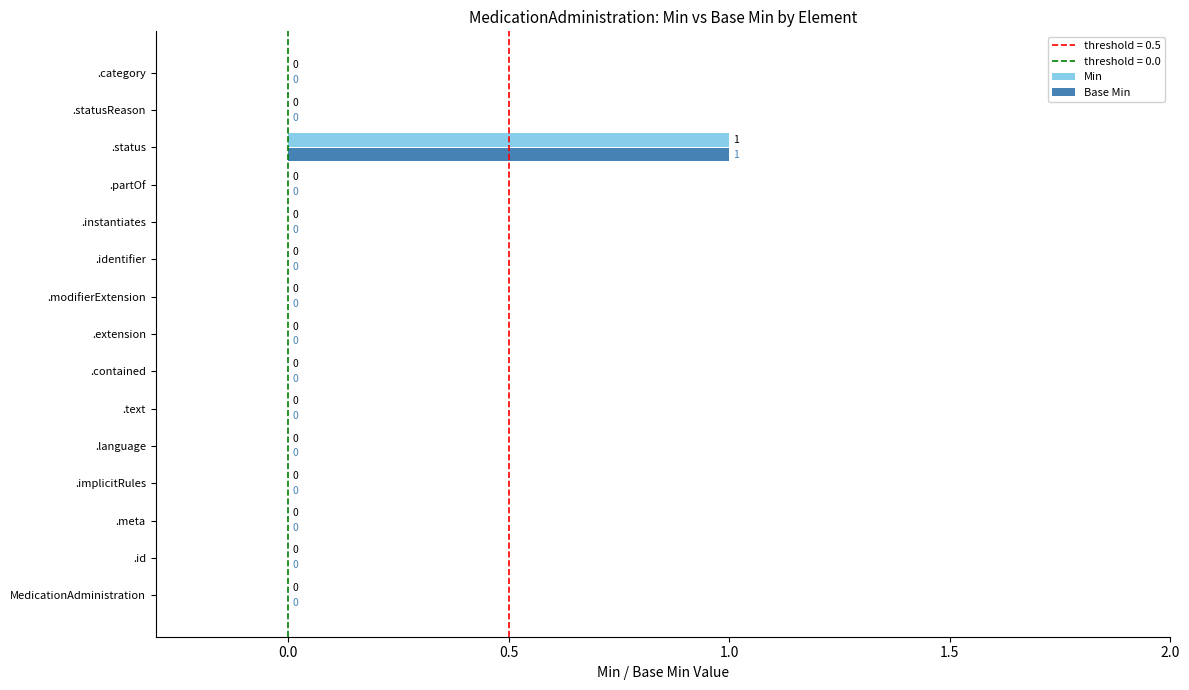

At which category is the sum across all series the highest?

.status